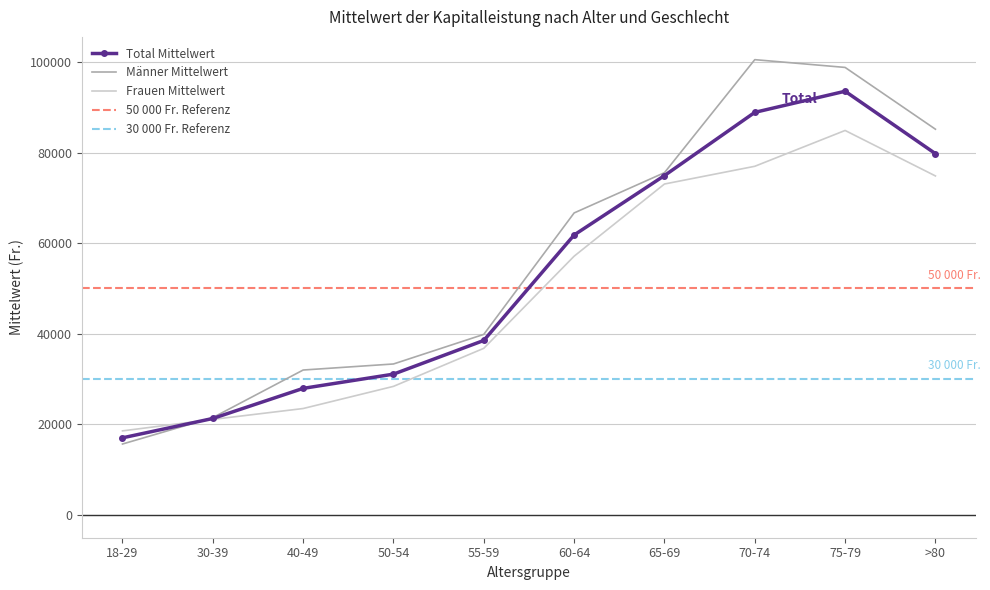

How many times do Total Mittelwert and Männer Mittelwert cross each other?

1